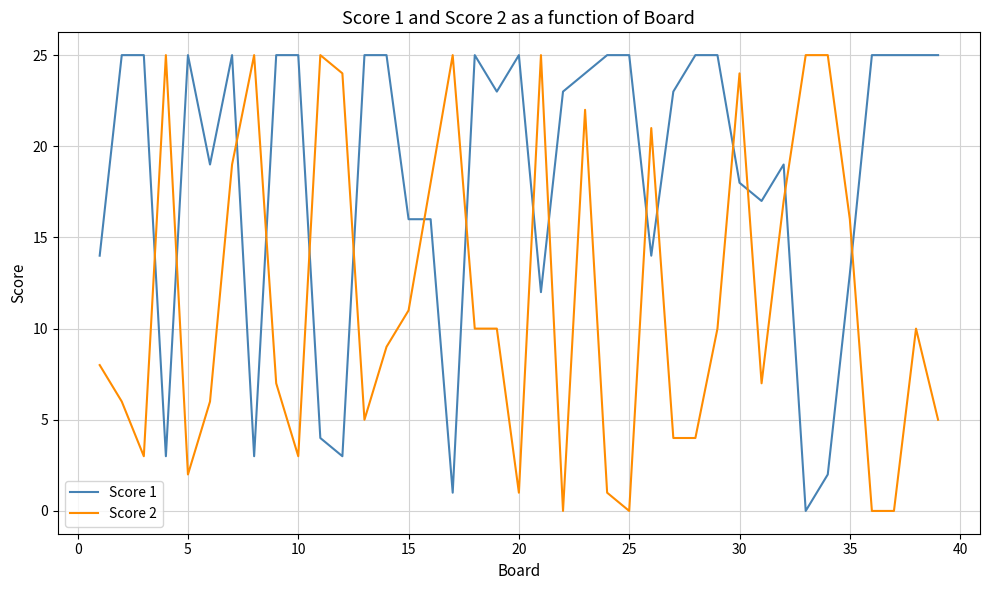

What is the greatest value displayed?

25